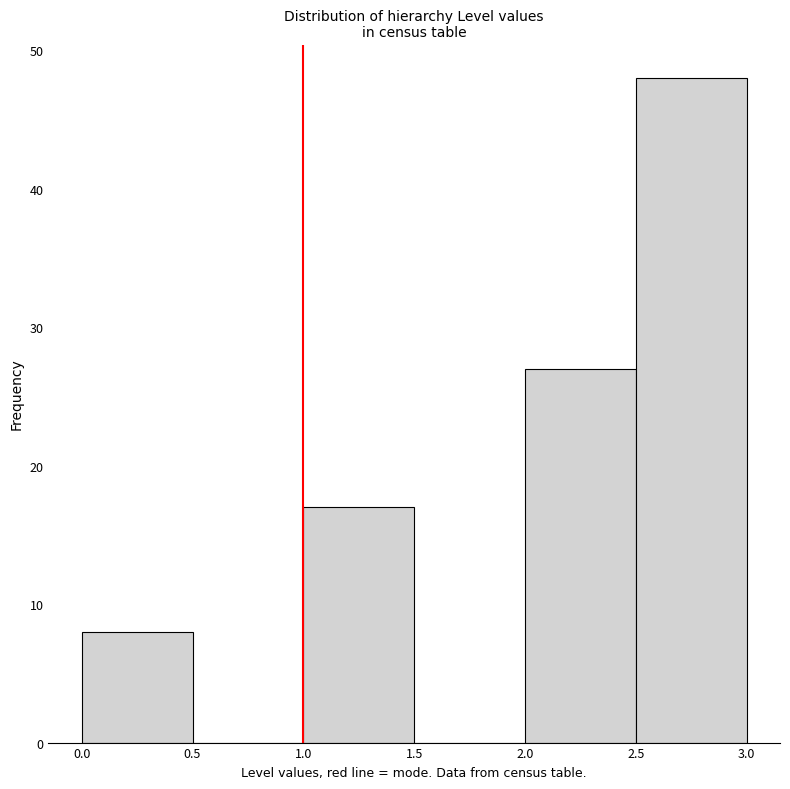

Reading left to right, transcribe this chart: for each bar, give the range it covers on the x-axis and its height. The values are not printed on the chart, so give them approximately, as read against the axis.

0.0 to 0.5: 8
0.5 to 1.0: 0
1.0 to 1.5: 17
1.5 to 2.0: 0
2.0 to 2.5: 27
2.5 to 3.0: 48